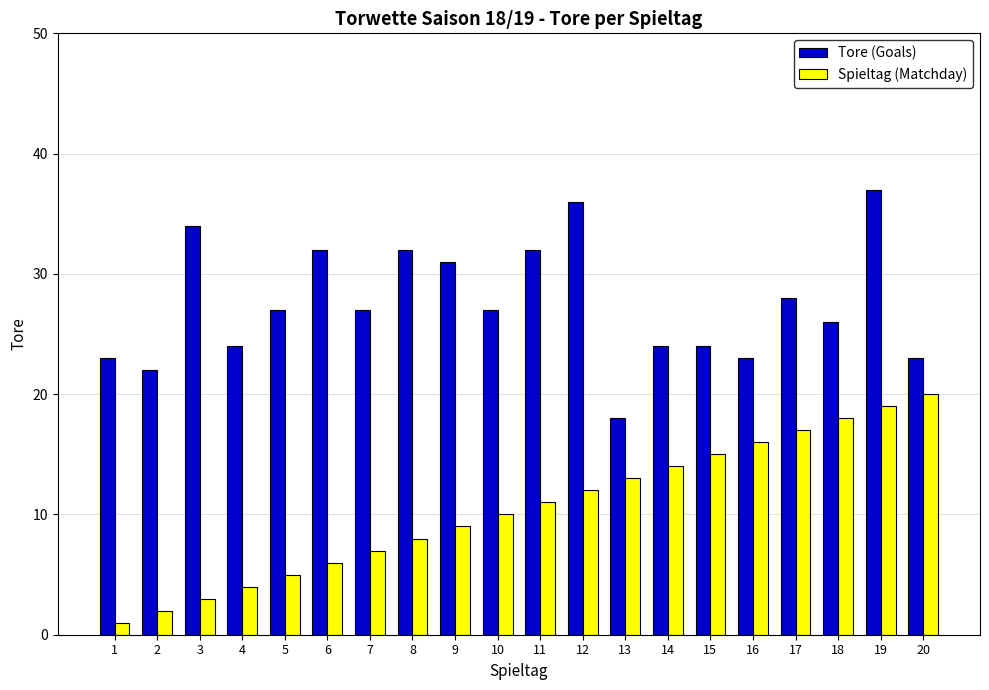

Is it true that Spieltag (Matchday) equals 10 at 8?

False